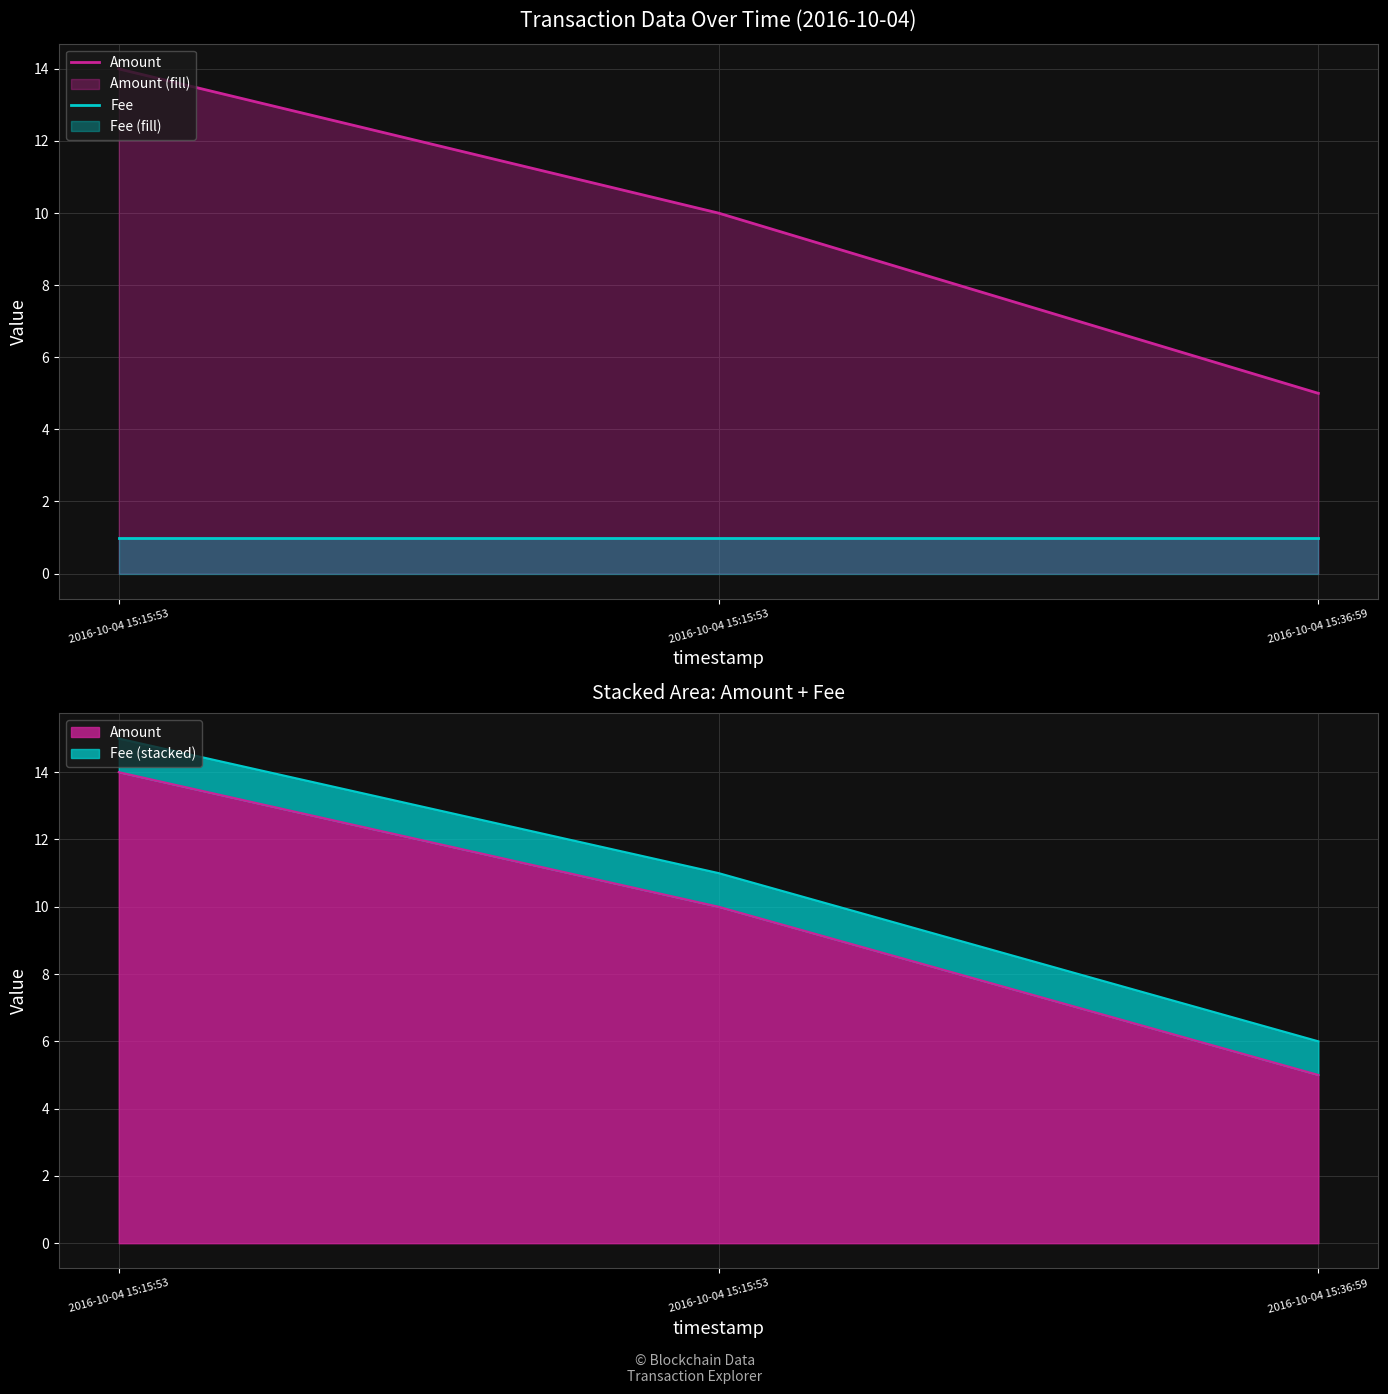

How many series are shown in this chart?

2